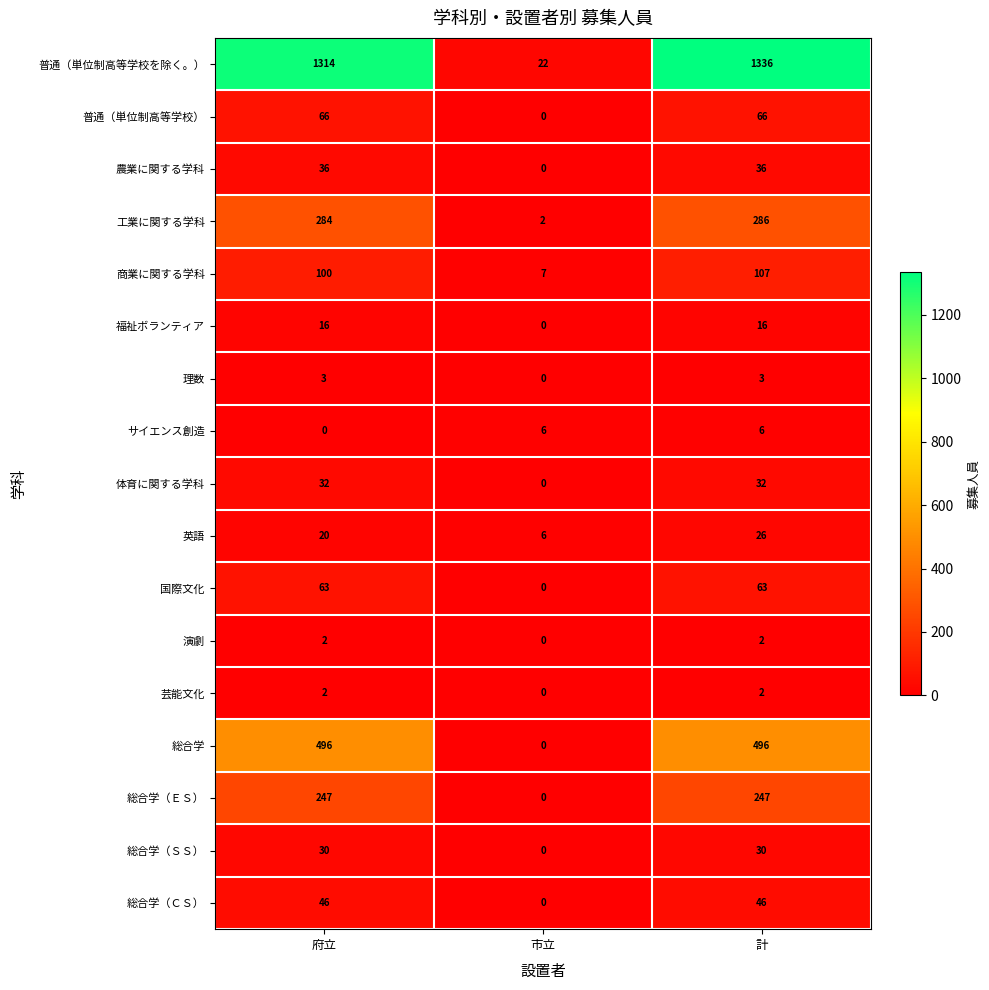

What is the average value of the 福祉ボランティア series?

11